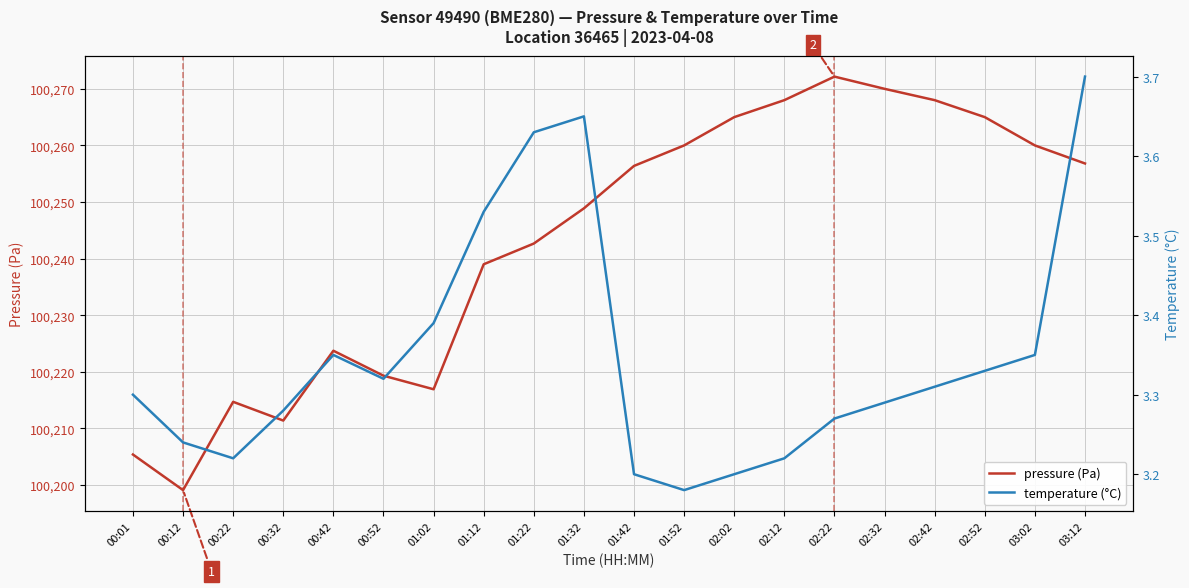

True or false: temperature (°C) and pressure (Pa) intersect in this chart.

False